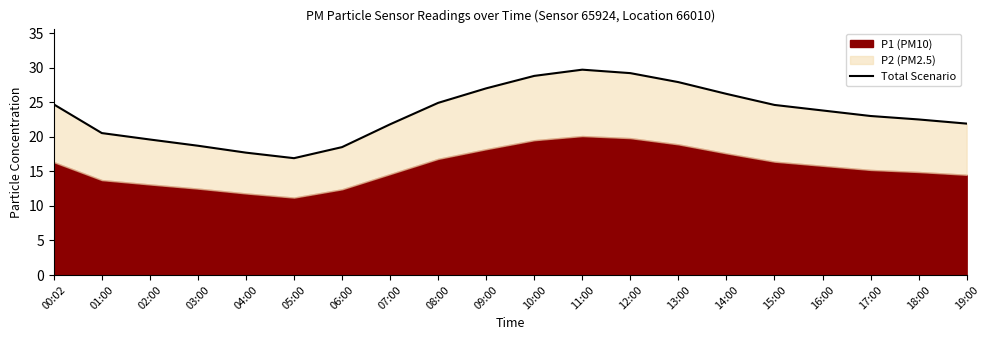

What is the approximate value at 13:00?

27.9